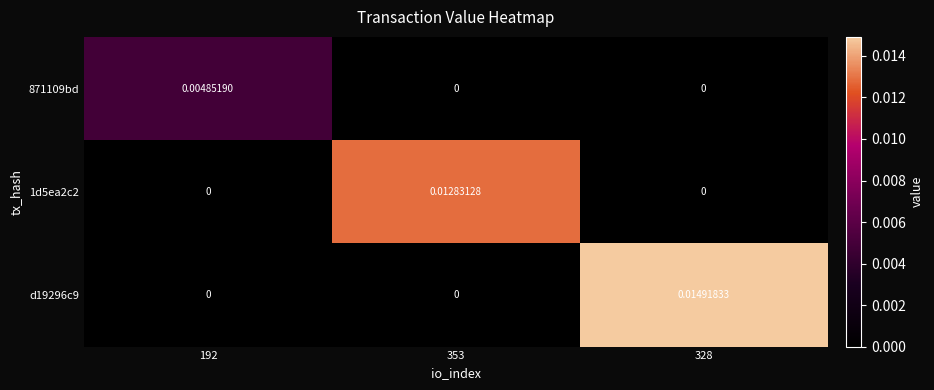

List the series in order of their overall mean, highest first.

d19296c9, 1d5ea2c2, 871109bd